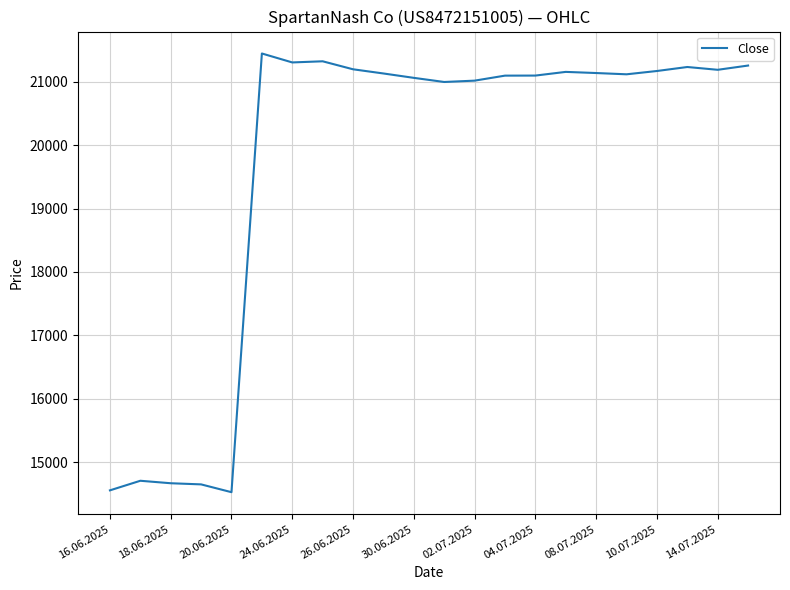

What is the minimum value shown in the chart?

14530